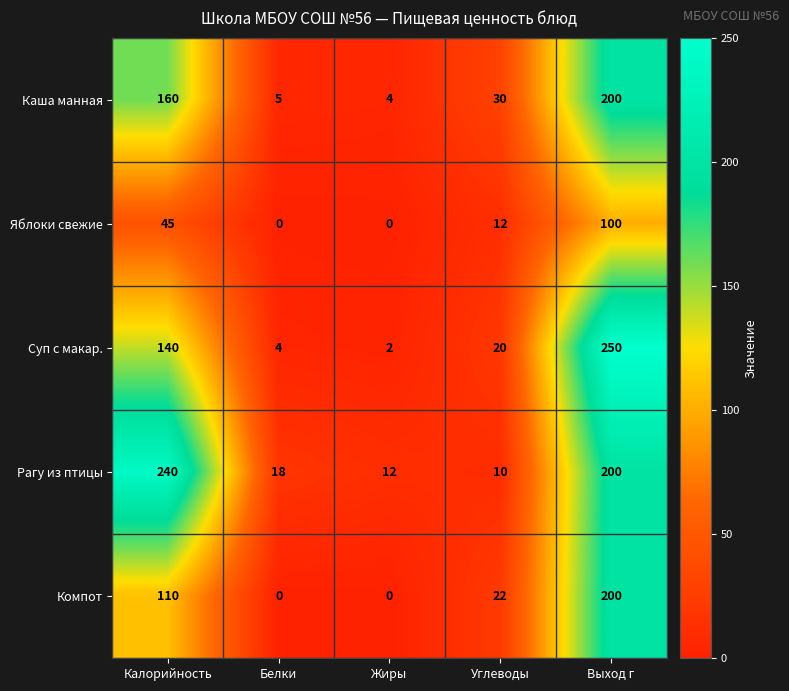

Reading left to right, what are all the values shown in this chart?

Каша манная: Калорийность=160	Белки=5	Жиры=4	Углеводы=30	Выход г=200
Яблоки свежие: Калорийность=45	Белки=0	Жиры=0	Углеводы=12	Выход г=100
Суп с макар.: Калорийность=140	Белки=4	Жиры=2	Углеводы=20	Выход г=250
Рагу из птицы: Калорийность=240	Белки=18	Жиры=12	Углеводы=10	Выход г=200
Компот: Калорийность=110	Белки=0	Жиры=0	Углеводы=22	Выход г=200